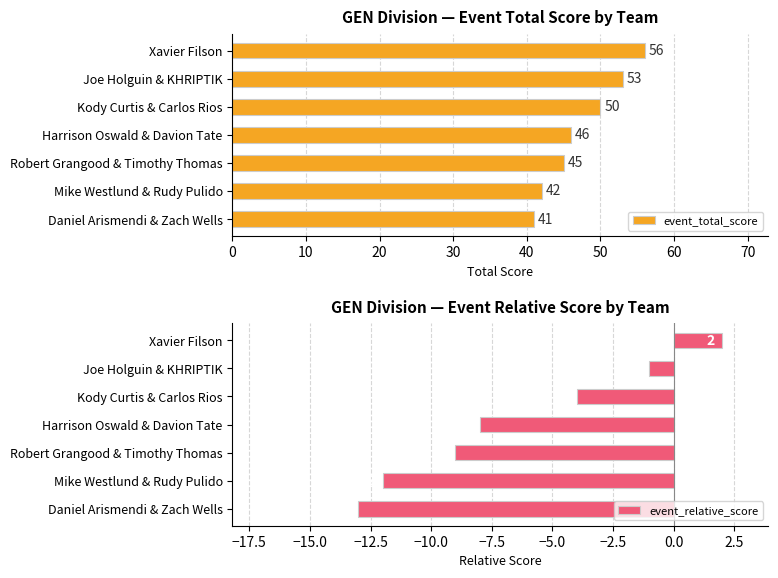

True or false: event_relative_score has a value of 2 at Xavier Filson.

True